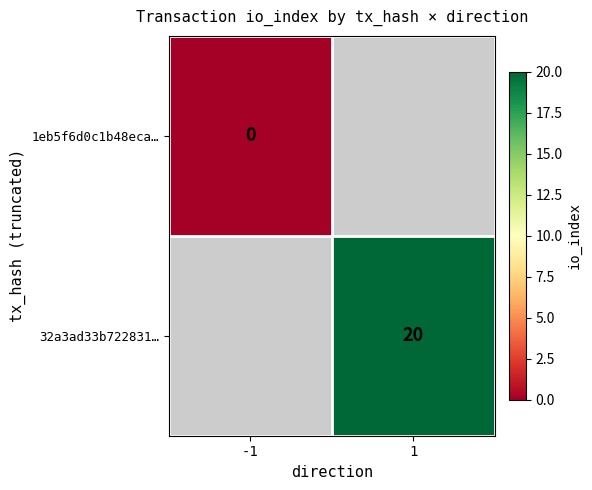

Is it true that 32a3ad33b722831… equals 20 at 1?

True